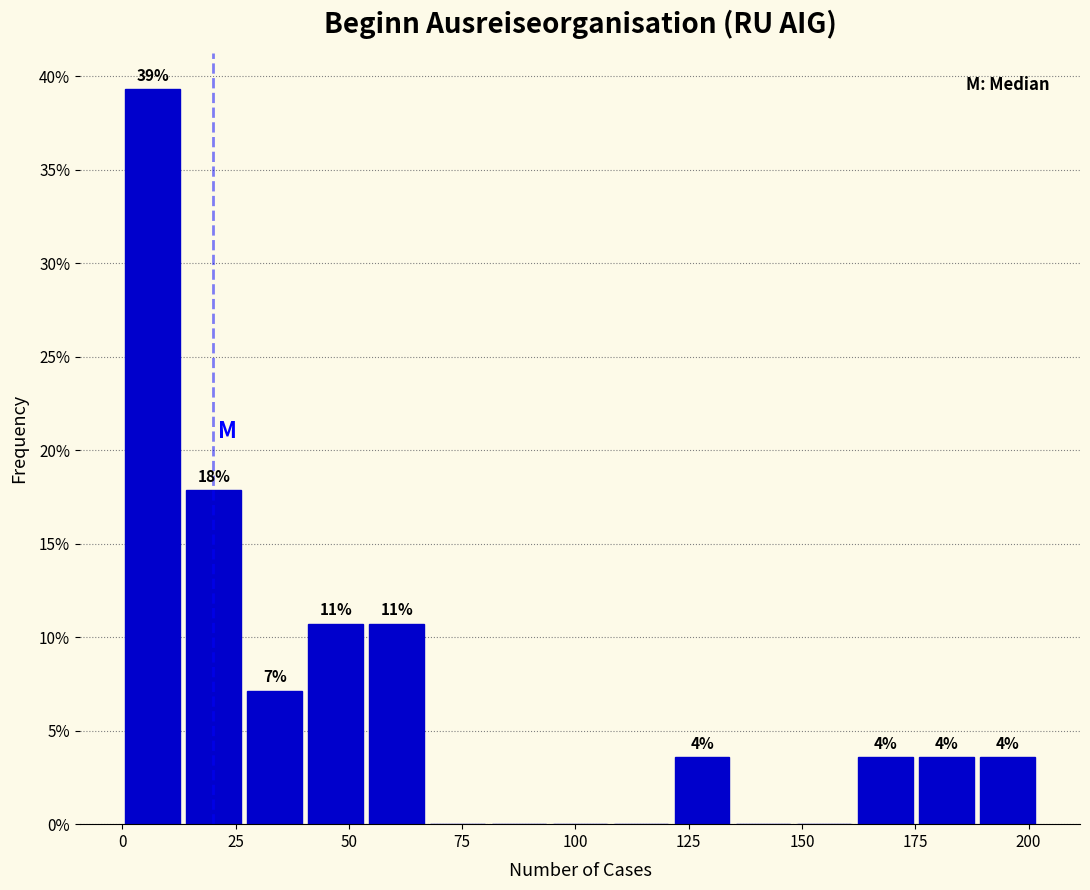

Read against the x-axis, roughly where is the centre of the tallest bar?

5